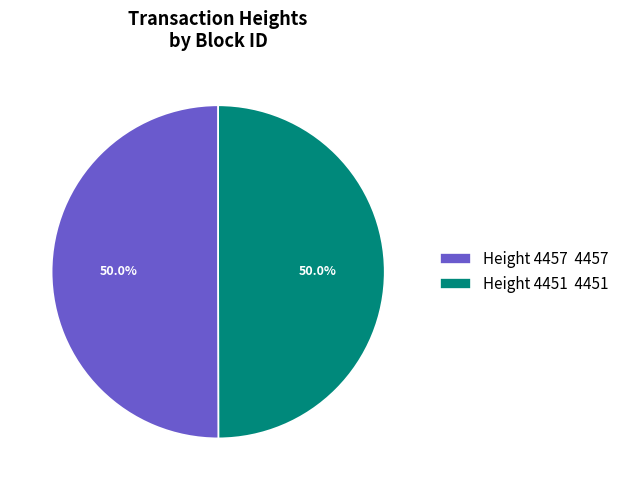

Approximately how many times larger is the value at Height 4451 4451 compared to Height 4457 4457?

1.0